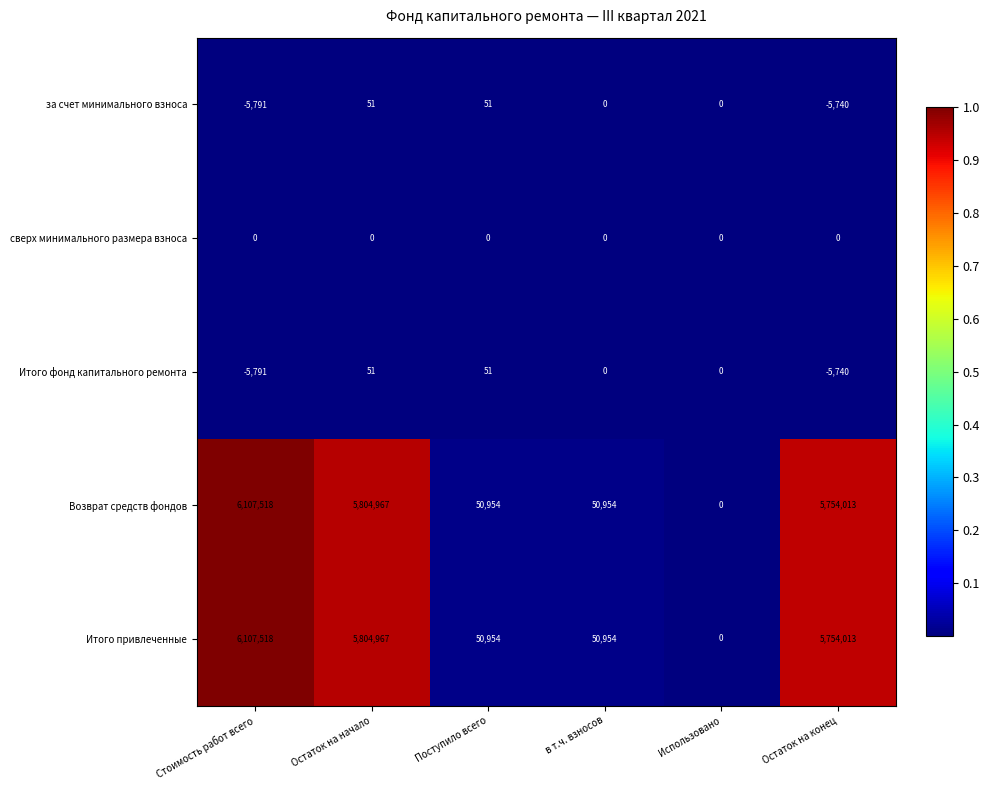

At which category is the sum across all series the highest?

Стоимость работ всего